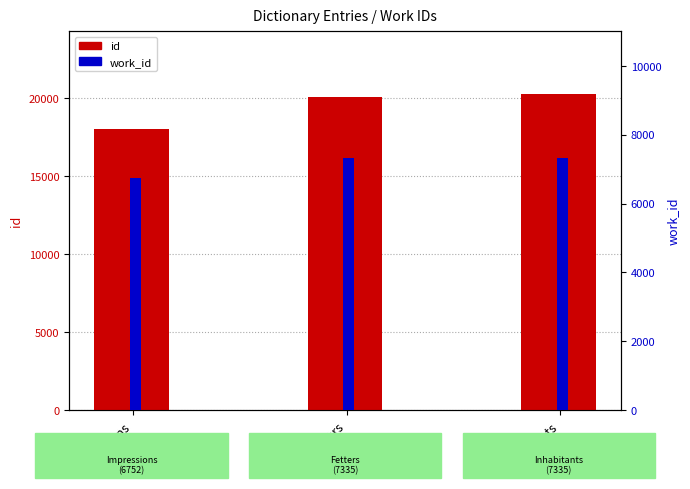

The id series shows 20220 at Inhabitants. True or false?

True